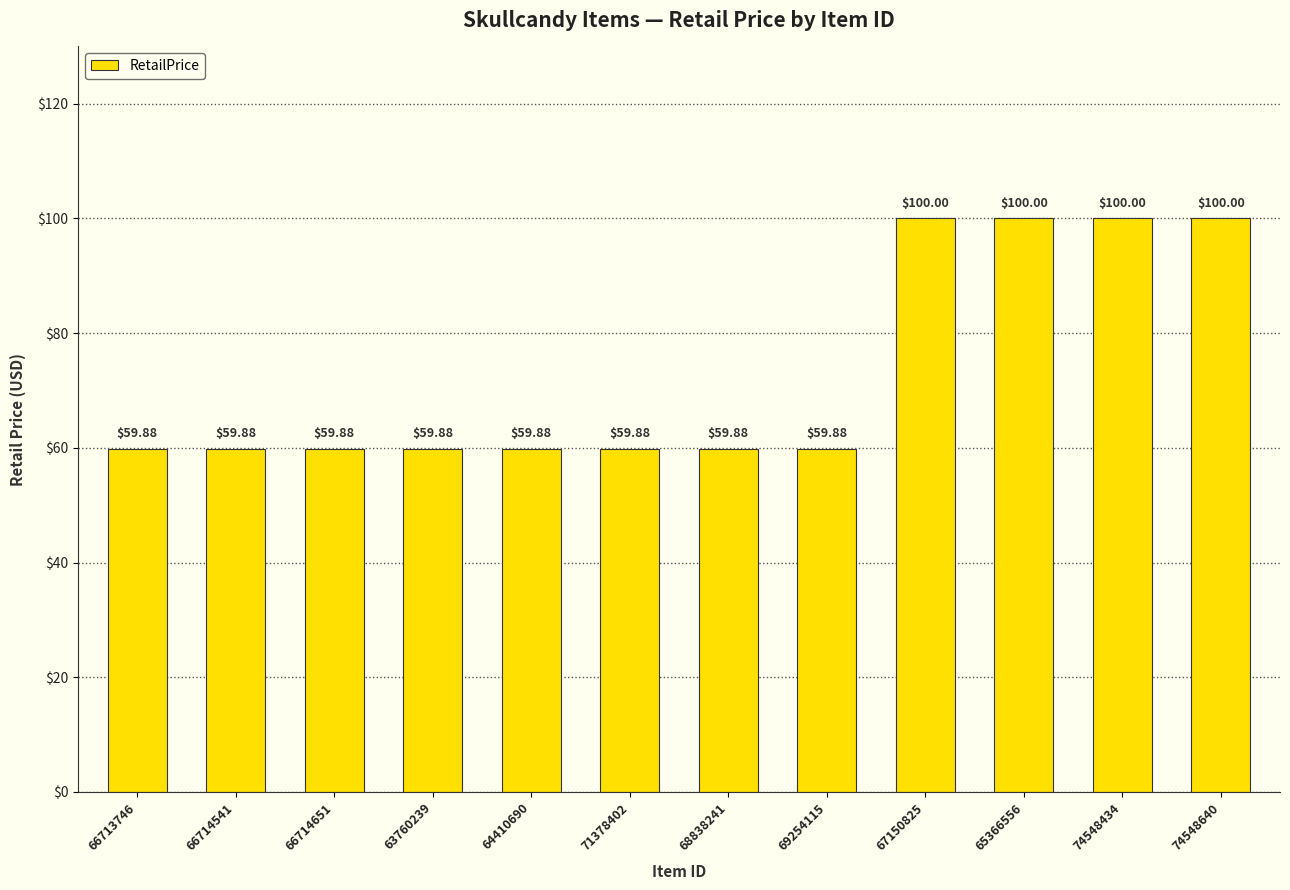

What is the sum of the values at 65366556 and 63760239?

159.9